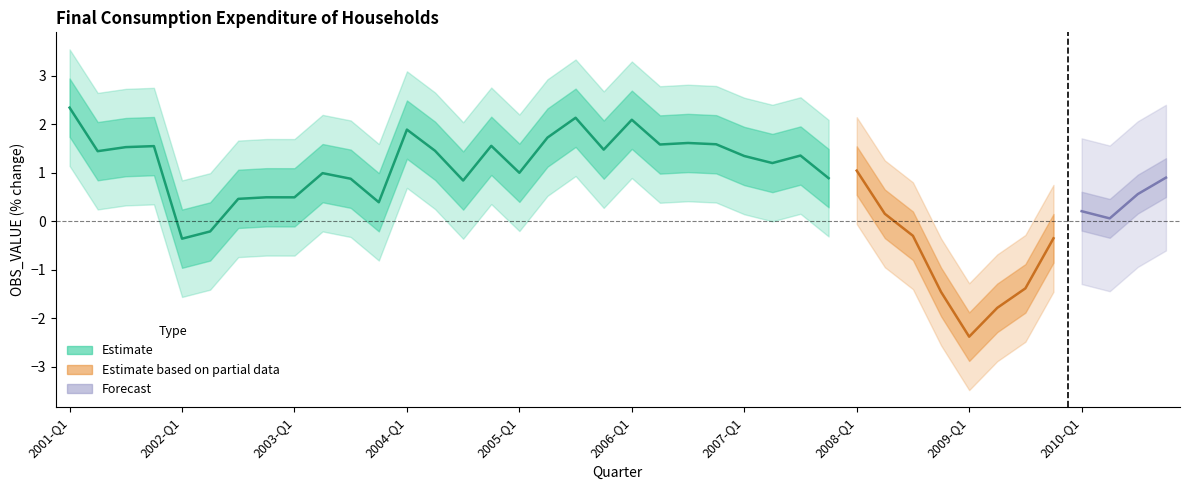

What is the difference between the maximum and minimum values?

4.7